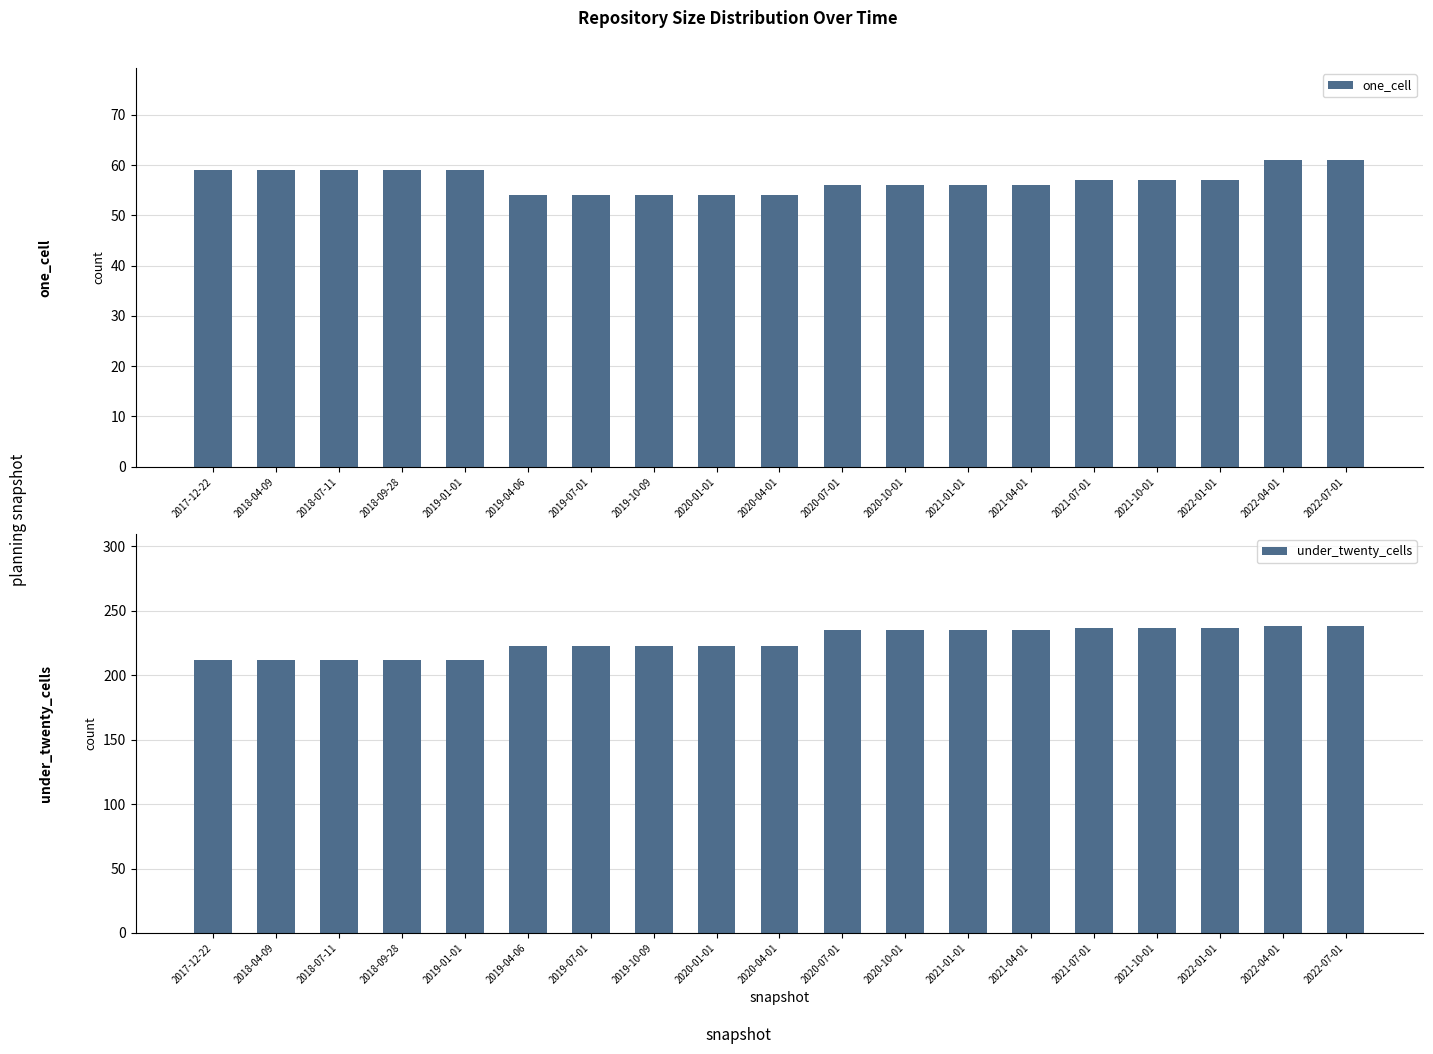

How many data points in one_cell are above 57?

7